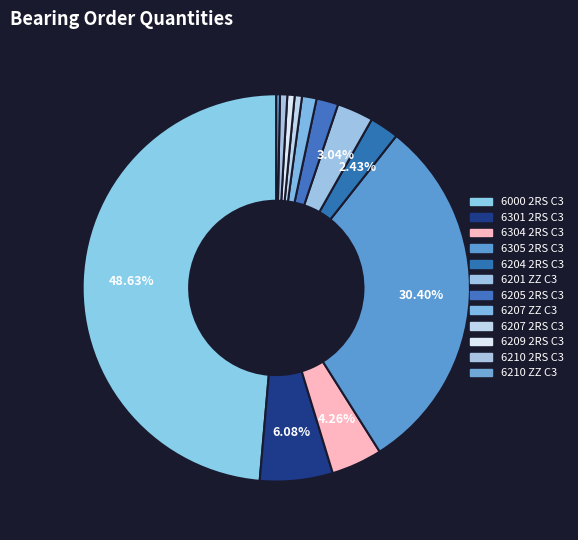

Does 6304 2RS C3 represent more than half of the total?

No